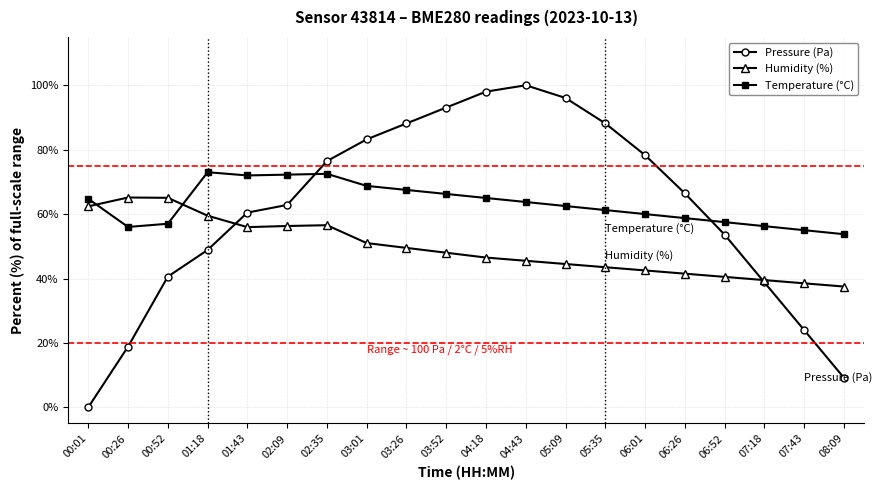

What position from the right is 08:09?

1